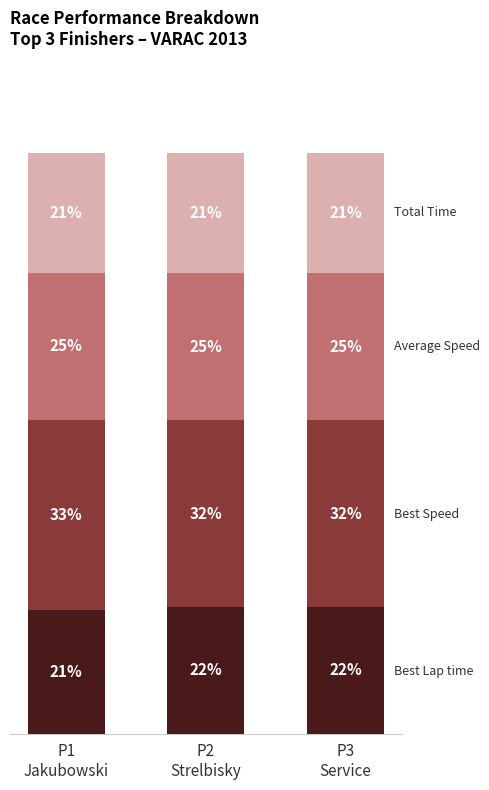

Are the bars horizontal?

No